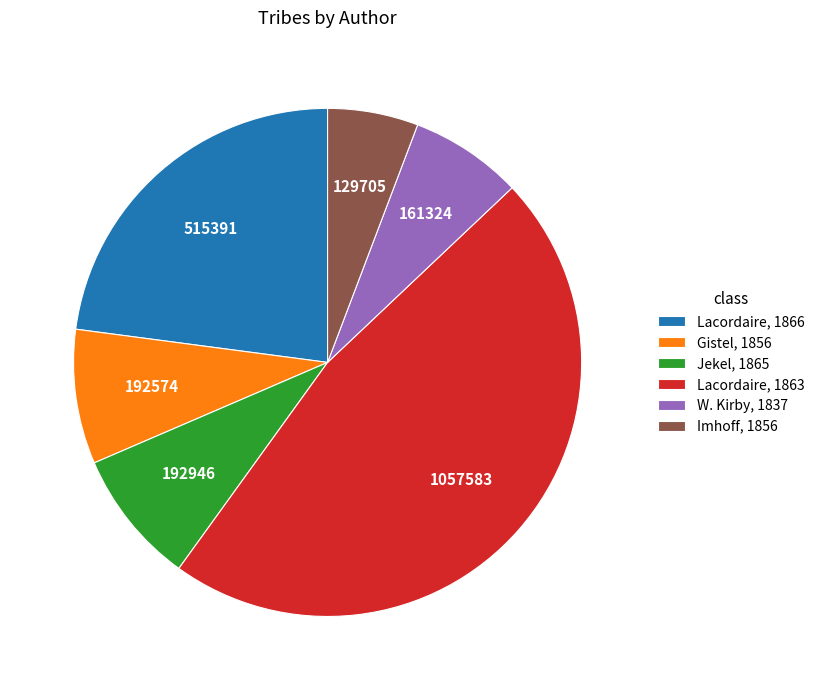

Approximately how many times larger is the value at Lacordaire, 1866 compared to Lacordaire, 1863?

0.5